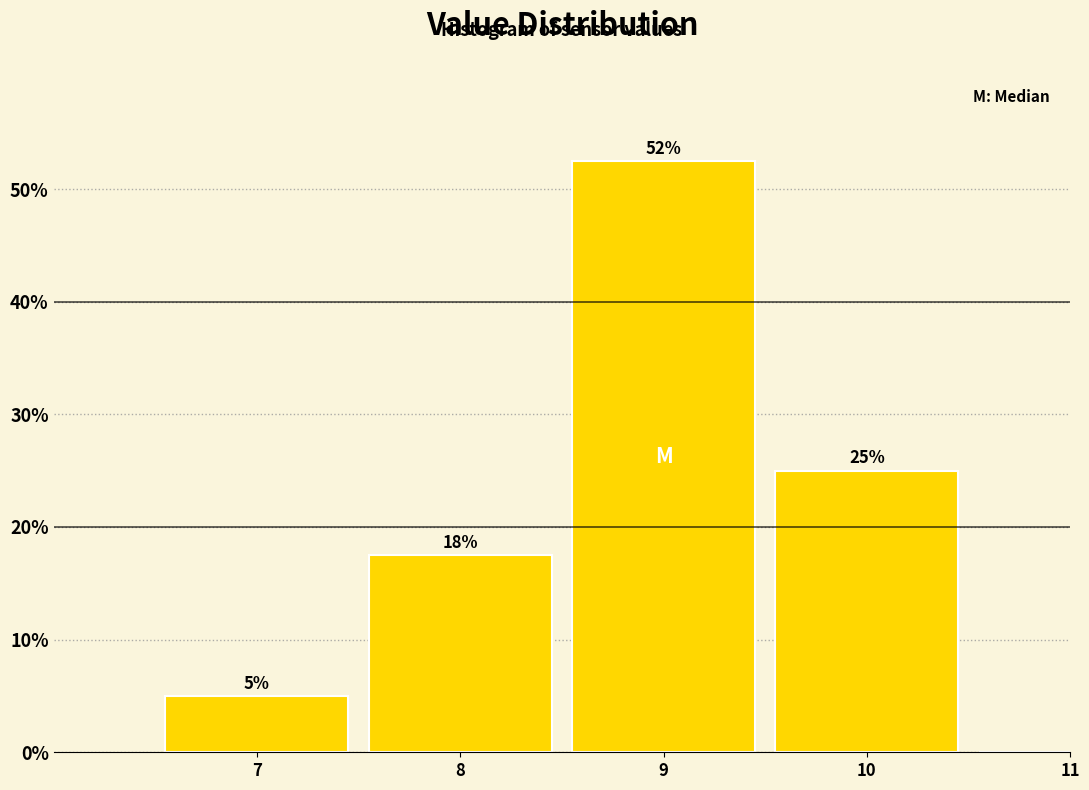

Is it true that the value at 10 is 5.5?

False